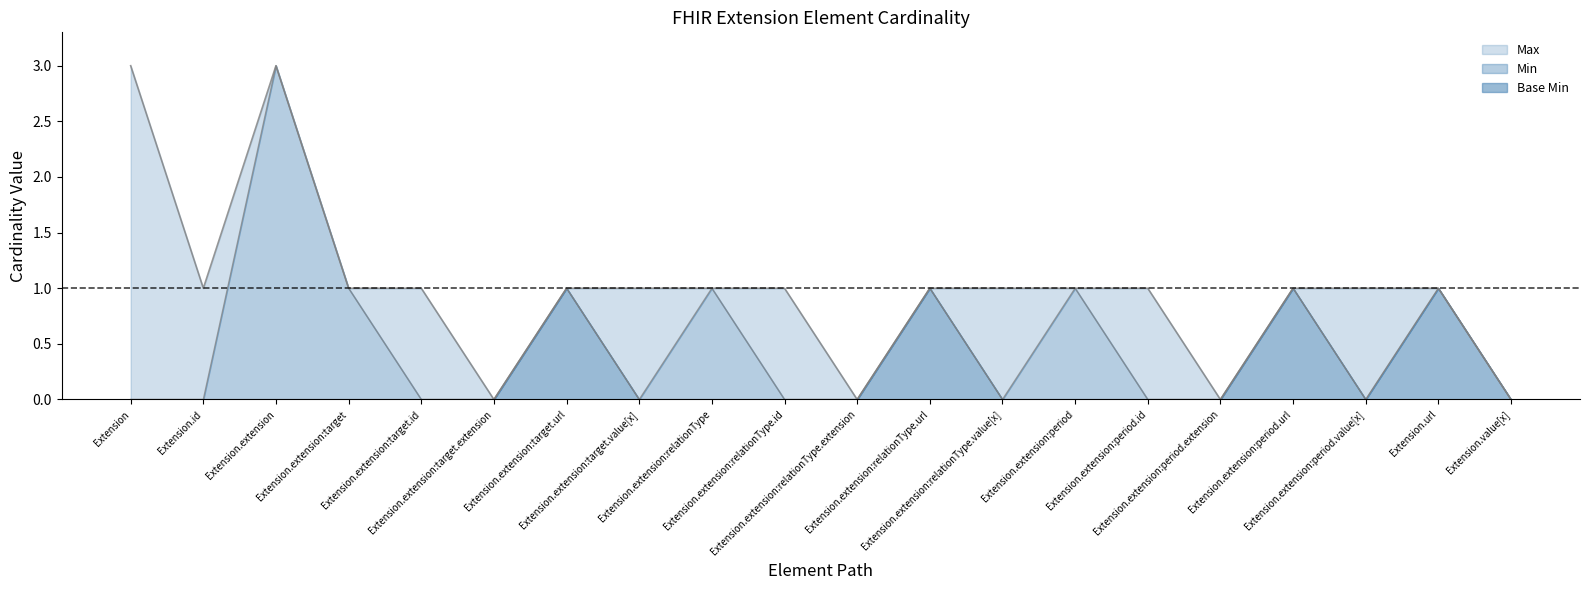

Does the chart have visible grid lines?

No